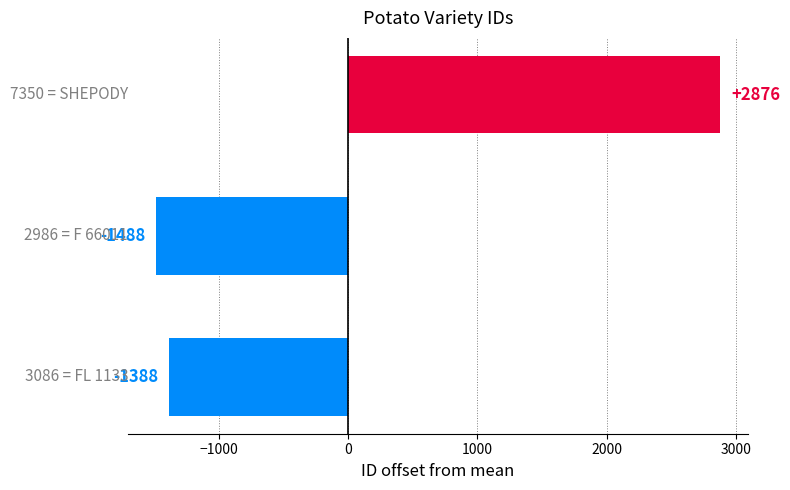

What is the value of the 1st bar from the top?

2876